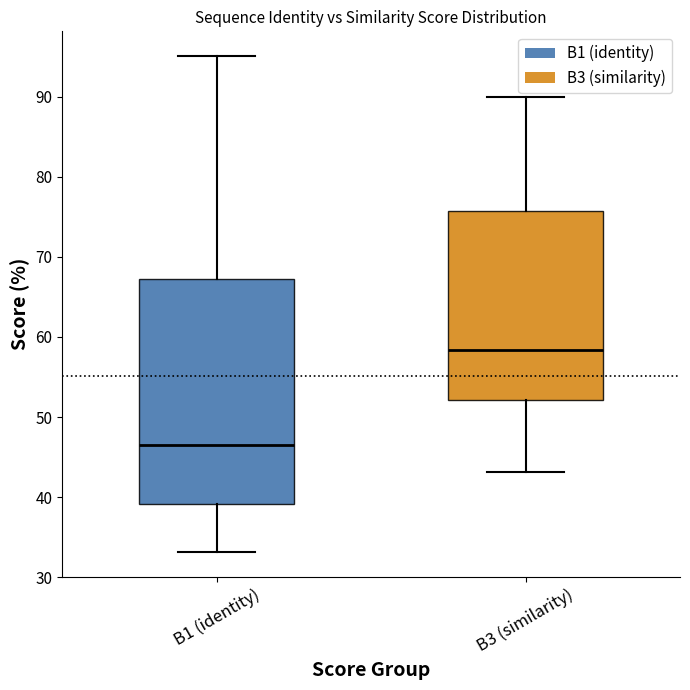

Reading left to right, read every box against the y-axis: the position of its median line, the range the box covers, and the ends of its whiskers. The values are not printed on the chart, so give them approximately, as read against the axis.

B1 (identity): median 47, box 39 to 67, whiskers 33 to 95
B3 (similarity): median 58, box 52 to 76, whiskers 43 to 90